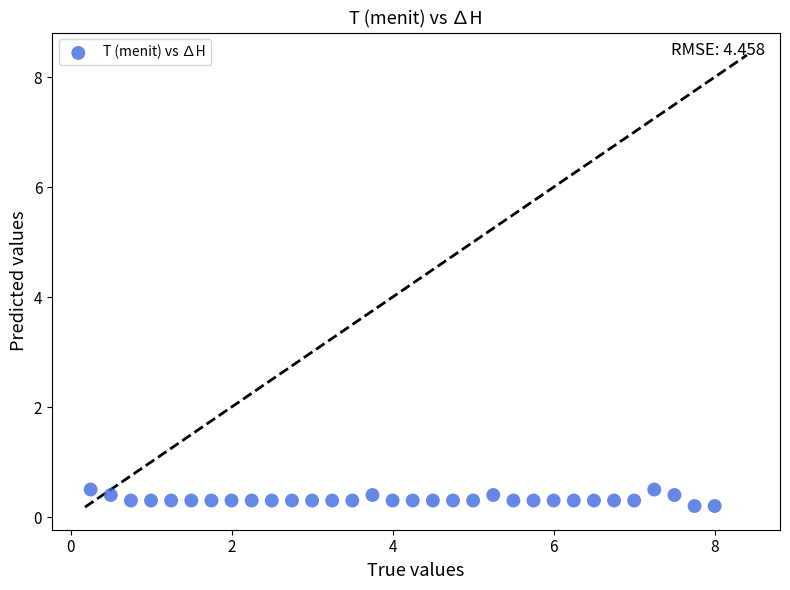

What is the range of Y values (max minus min)?

0.3